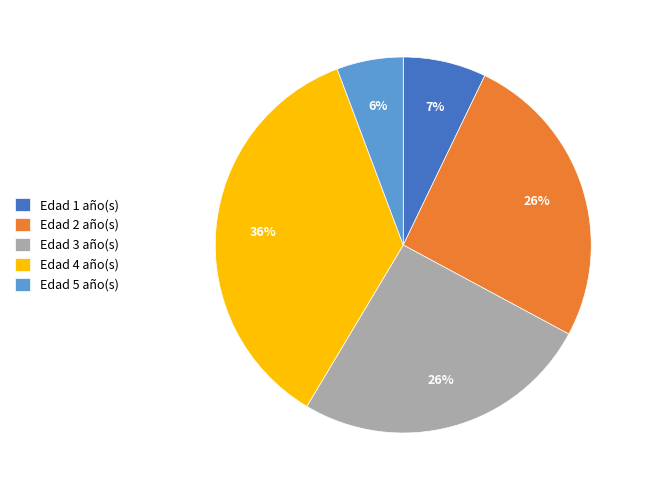

What is the largest slice in the pie chart?

Edad 4 año(s)